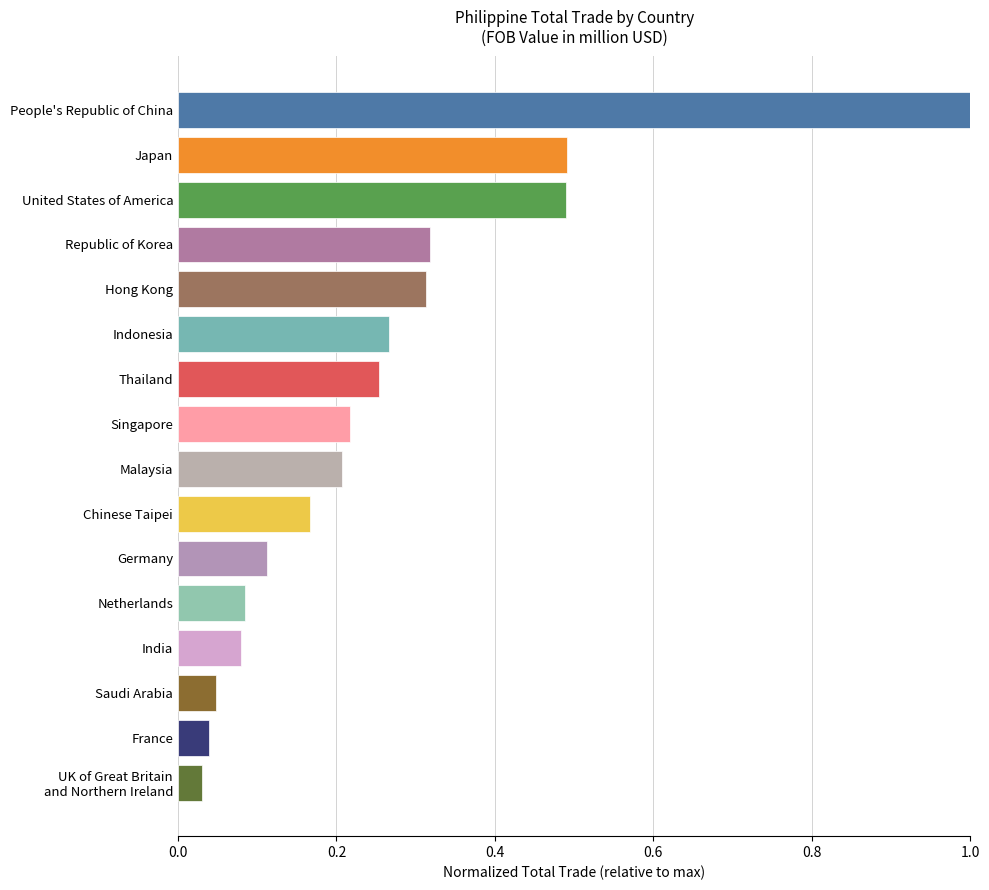

What is the label of the 13th bar from the top?

India